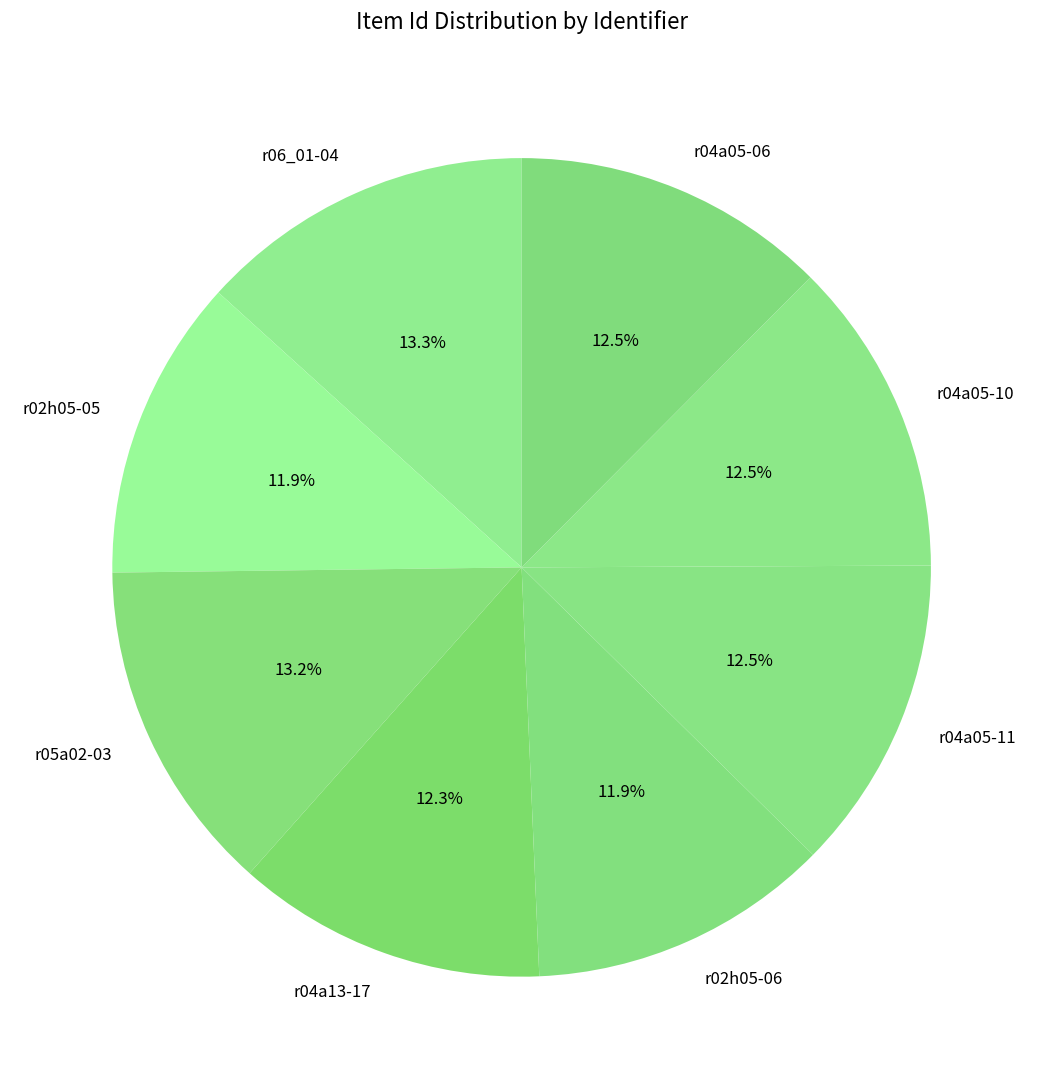

What percentage is NOT represented by r04a05-11?

87.5%